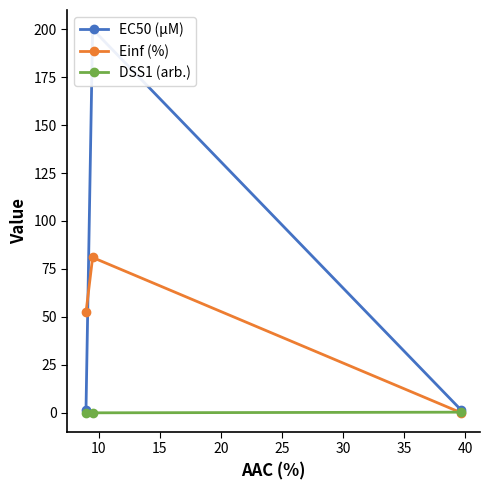

What is the highest value of the Einf (%) series?

81.0